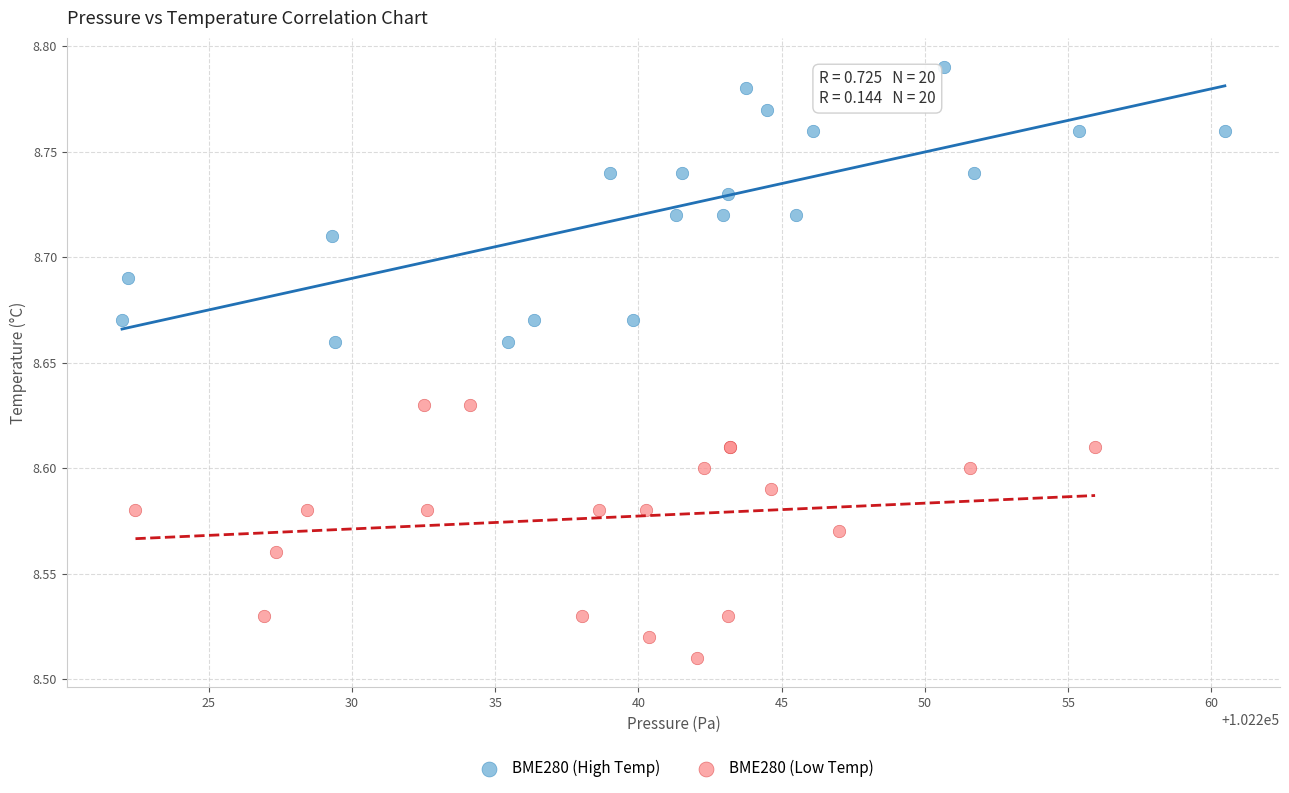

What are all the series names shown in the legend?

BME280 (High Temp), BME280 (Low Temp)